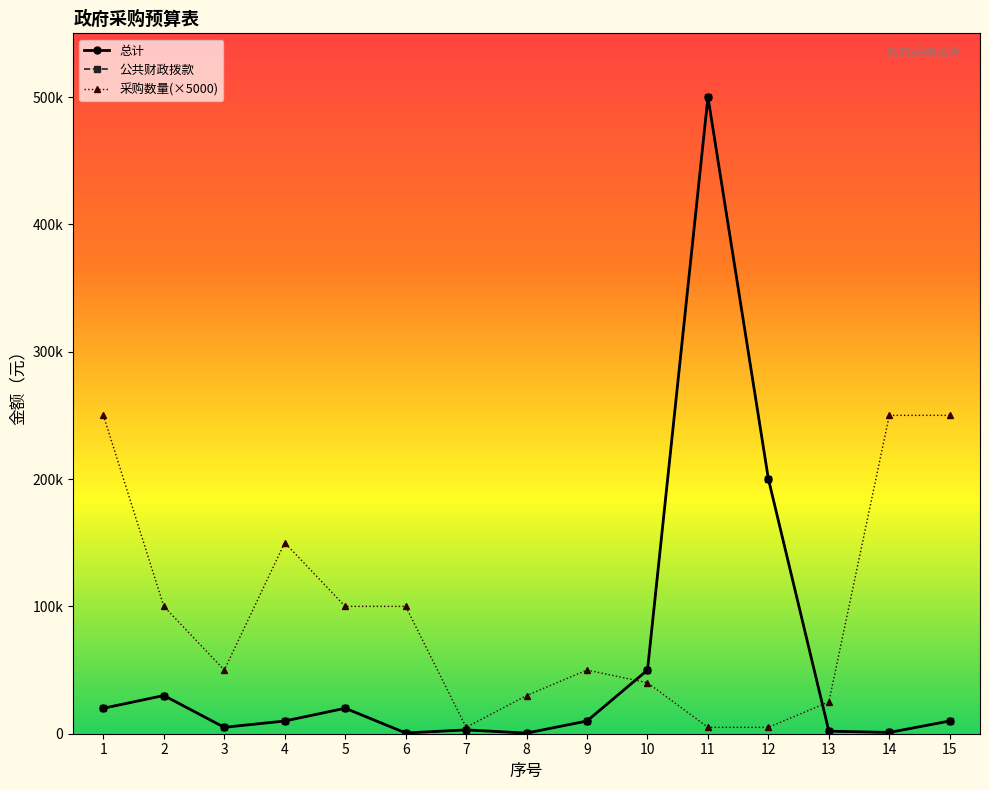

Is this an area chart (filled region under the line)?

No